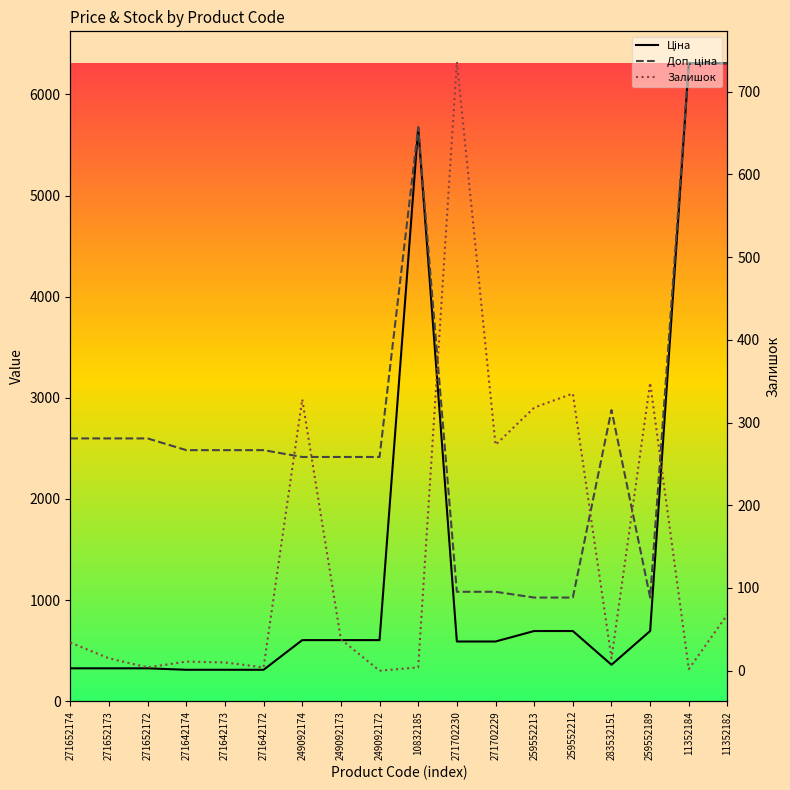

What is the label of the 4th point from the right?

283532151